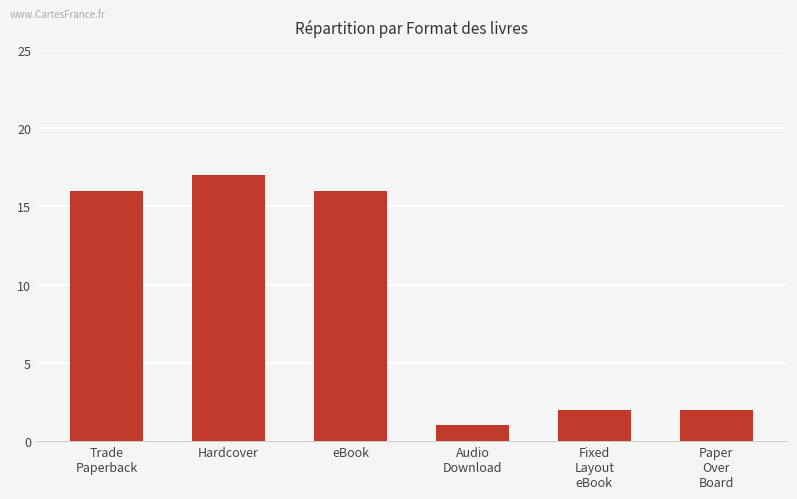

Approximately how many times larger is the value at Paper
Over
Board compared to Audio
Download?

2.0